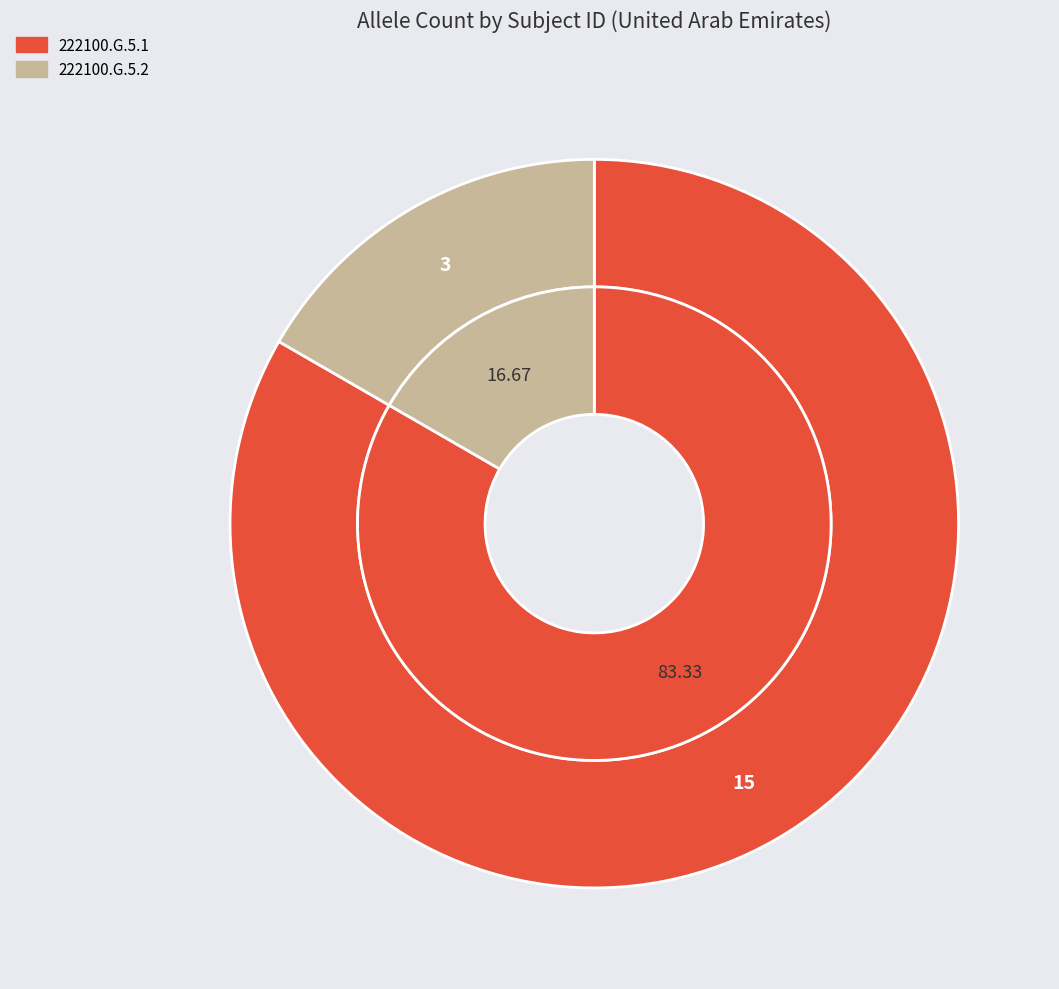

To the nearest percent, what portion does 222100.G.5.2 represent?

17%